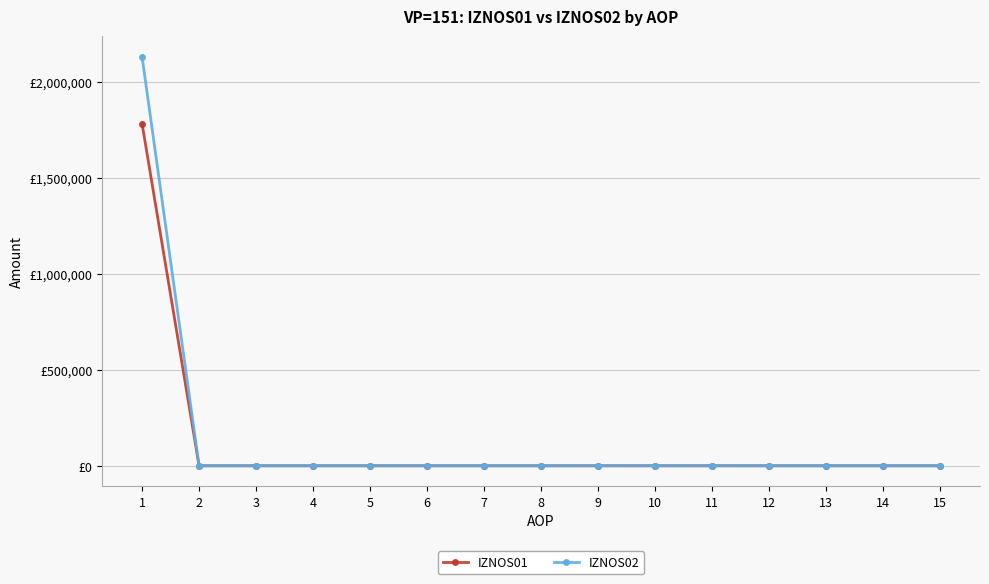

True or false: IZNOS02 and IZNOS01 cross at least once.

False